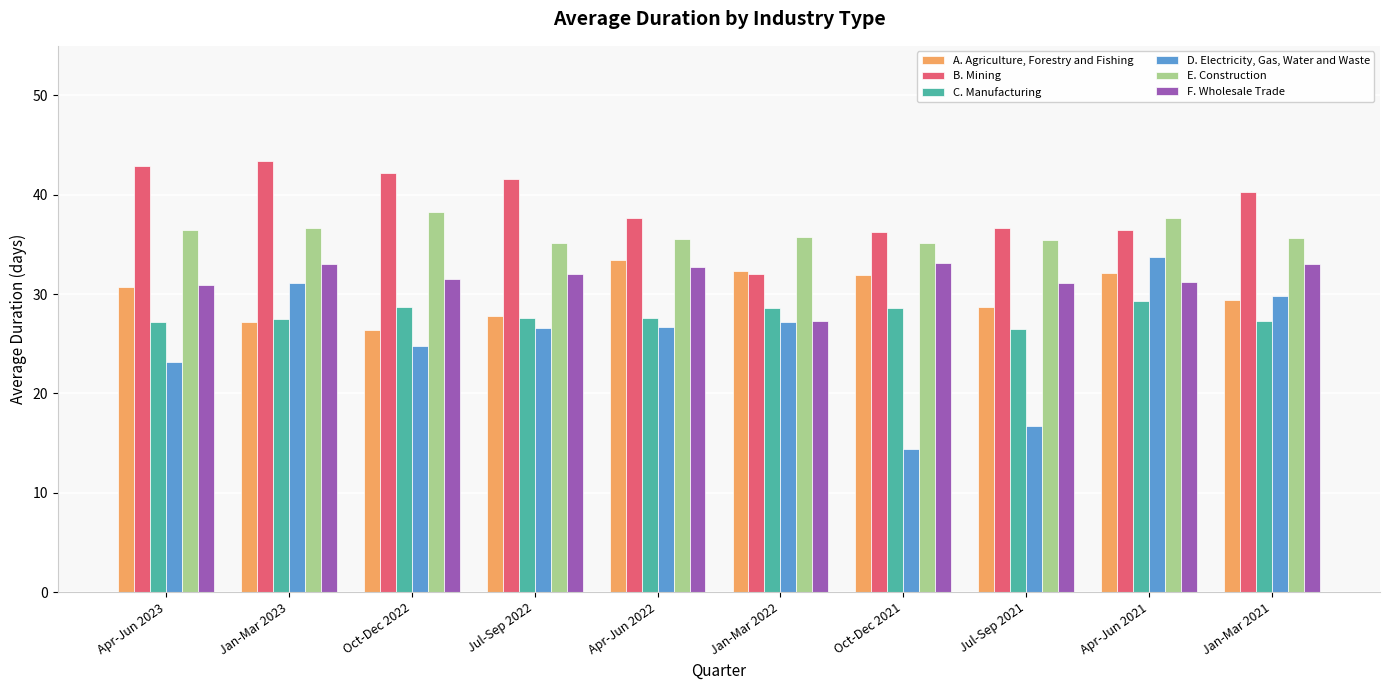

How many data points does each series have?

10